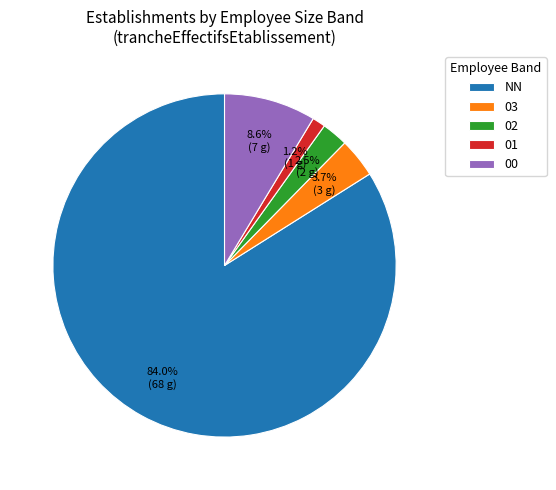

What is the smallest slice in the pie chart?

01